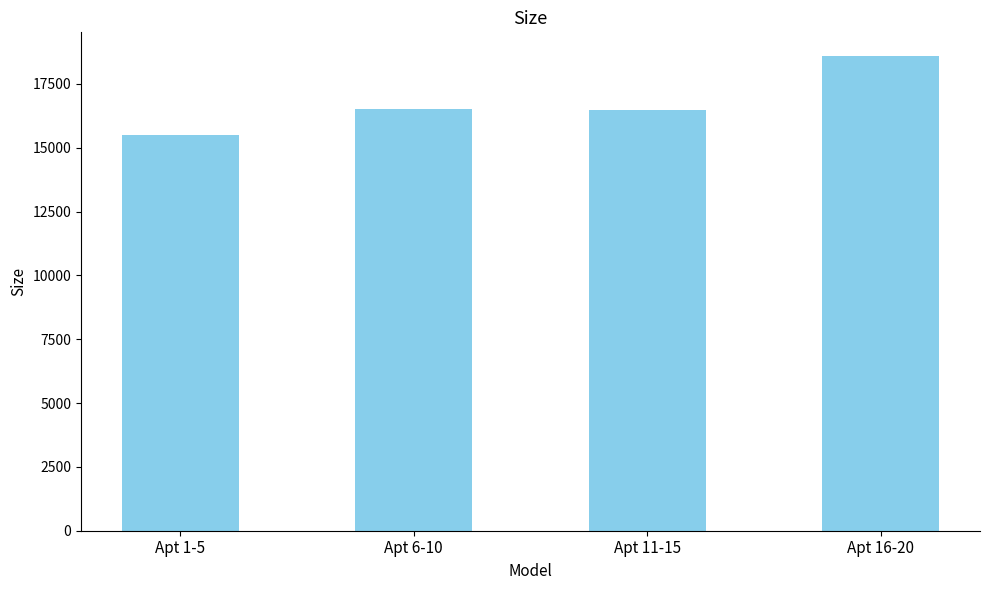

Read the value at Apt 11-15.

16467.6